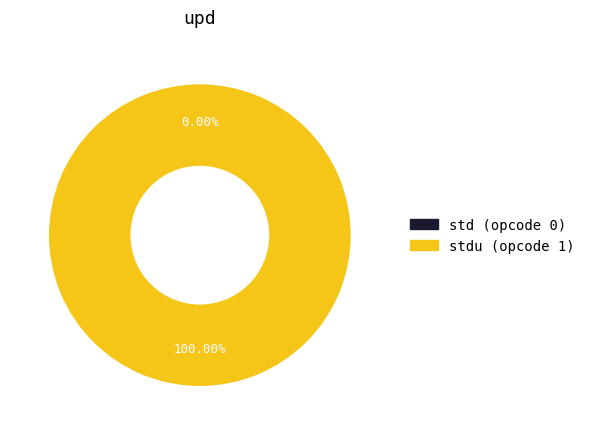

To the nearest percent, what is the difference between the stdu (opcode 1) and std (opcode 0) slice percentages?

100%